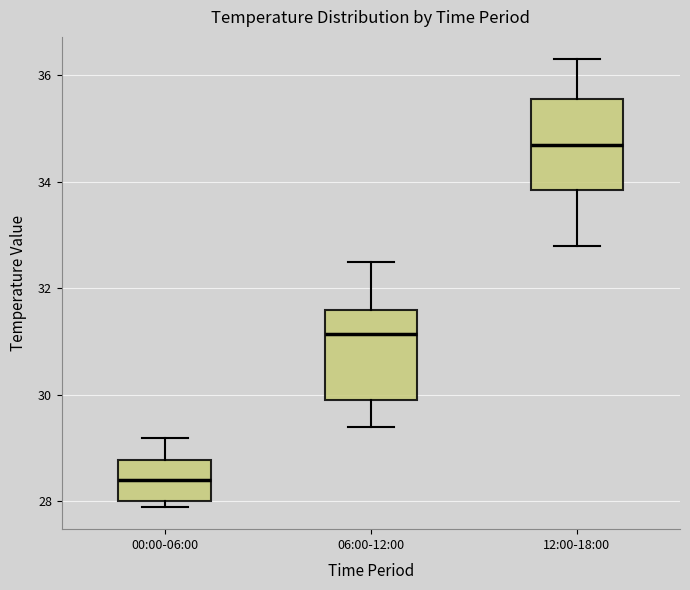

Where is the upper edge of the box for 00:00-06:00 on the y-axis? The values are not printed on the chart, so give them approximately, as read against the axis.

28.8